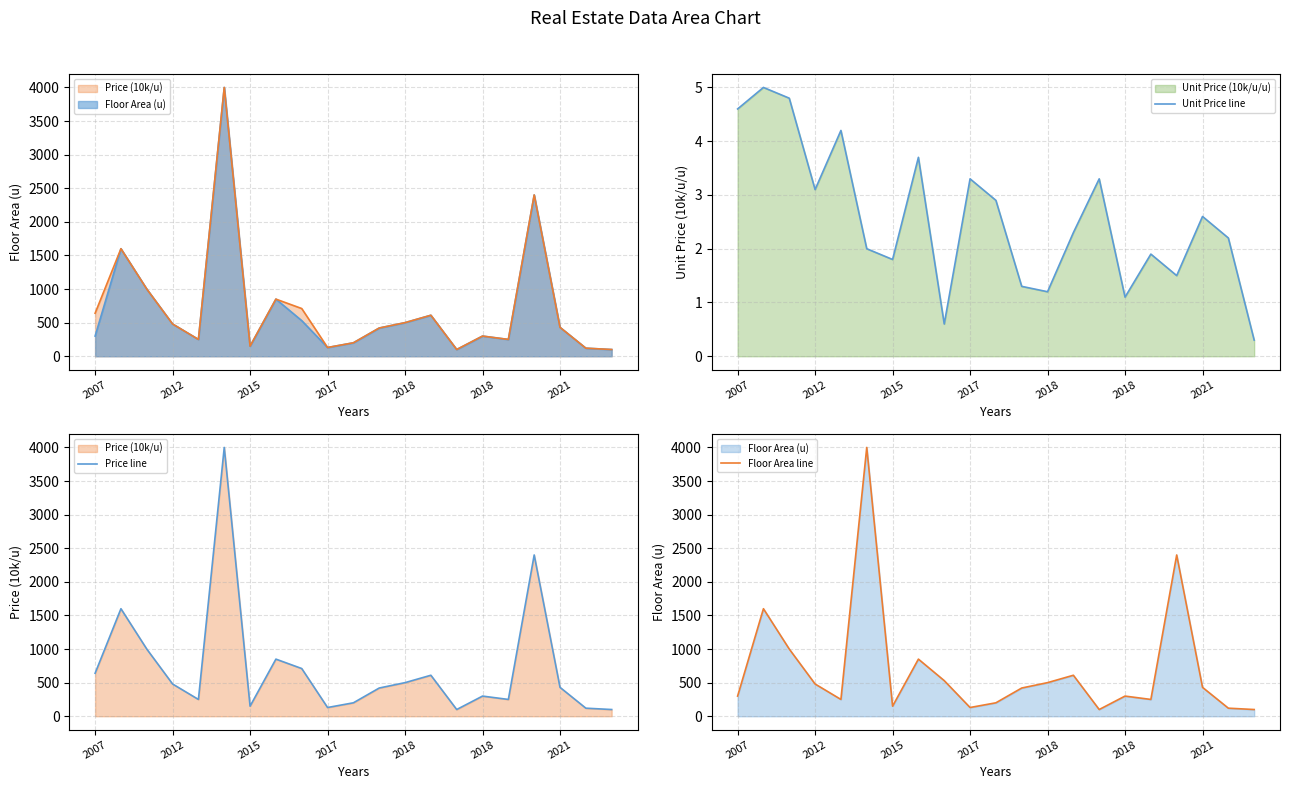

Reading left to right, list all the values displayed in this chart.

Unit Price line: 4.6	5.0	4.8	3.1	4.2	2.0	1.8	3.7	0.6	3.3	2.9	1.3	1.2	2.3	3.3	1.1	1.9	1.5	2.6	2.2	0.3
Price line: 640.0	1600.0	1000.0	480.0	250.0	4000.0	150.0	850.0	710.0	130.0	200.0	420.0	500.0	610.0	100.0	300.0	250.0	2400.0	430.0	120.0	100.0
Floor Area line: 300.0	1600.0	1000.0	480.0	250.0	4000.0	150.0	850.0	530.0	130.0	200.0	420.0	500.0	610.0	100.0	300.0	250.0	2400.0	430.0	120.0	100.0